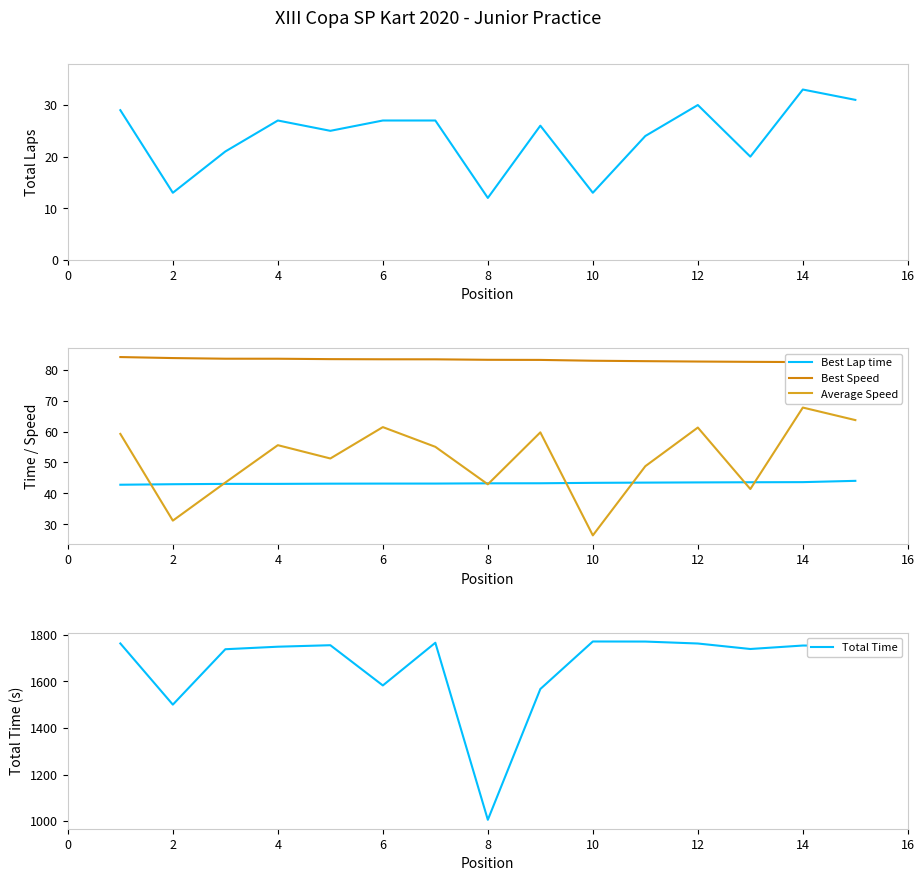

True or false: Total Time and Average Speed intersect in this chart.

False